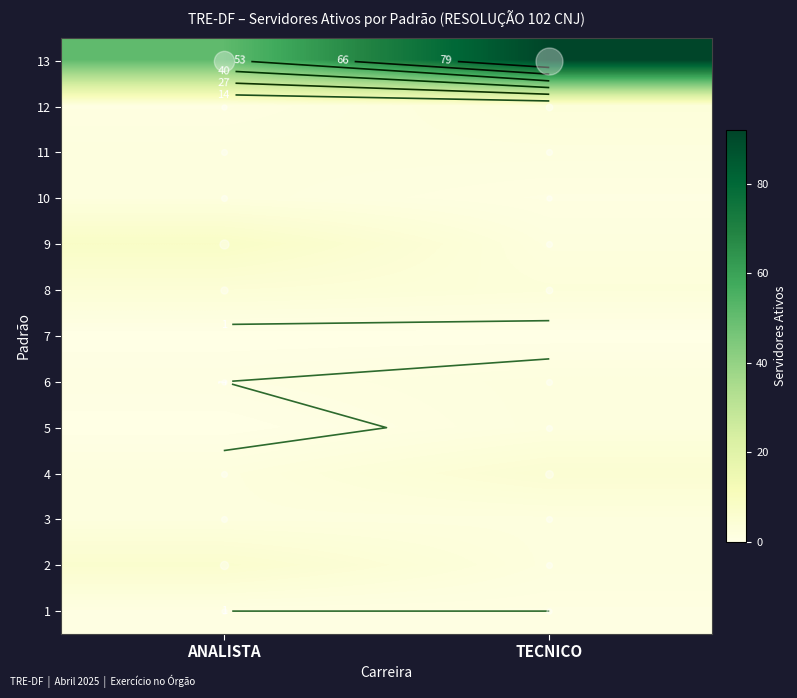

Which has a higher value, ANALISTA or TECNICO?

TECNICO